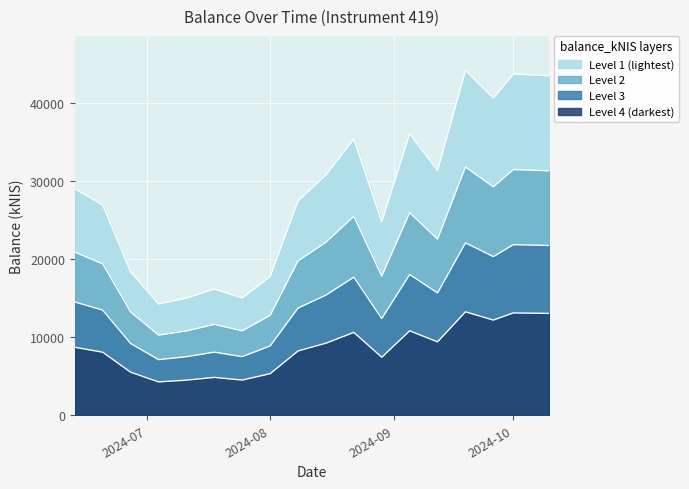

True or false: there are more than 1 points higher than both neighbors.

True